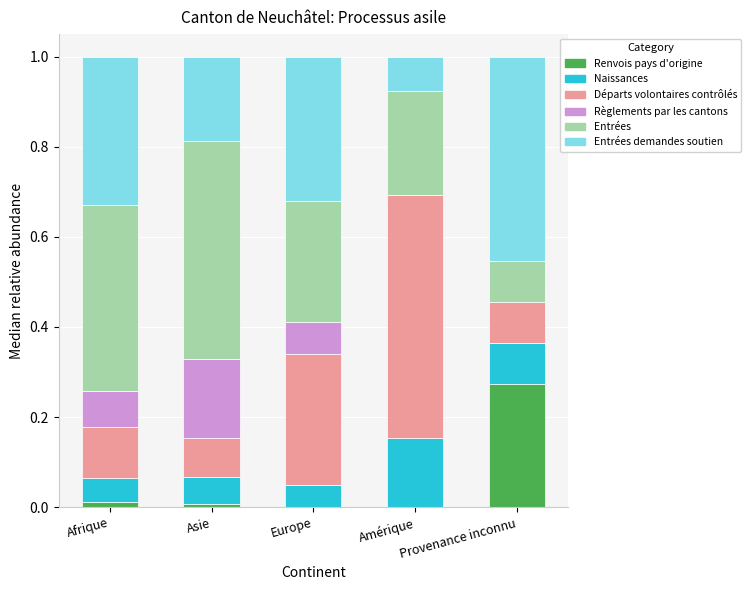

The value of Renvois pays d'origine at Provenance inconnu is 0.3. True or false?

True